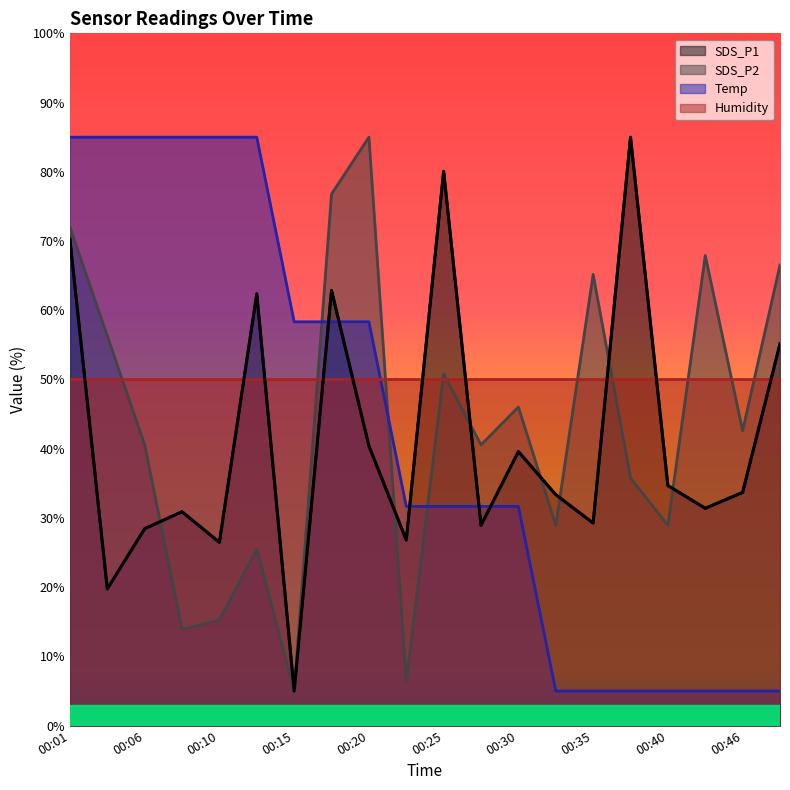

Reading right to left, transcribe all the data shown in this chart.

SDS_P1: 55.2	33.7	31.4	34.7	85.0	29.3	33.4	39.6	28.9	80.1	26.8	40.4	62.9	5.0	62.4	26.5	30.9	28.4	19.8	70.2
SDS_P2: 66.5	42.6	67.9	28.9	35.8	65.2	28.9	46.0	40.6	50.8	6.4	85.0	76.8	5.0	25.5	15.3	13.9	40.6	56.3	72.0
Temp: 5.0	5.0	5.0	5.0	5.0	5.0	5.0	31.7	31.7	31.7	31.7	58.3	58.3	58.3	85.0	85.0	85.0	85.0	85.0	85.0